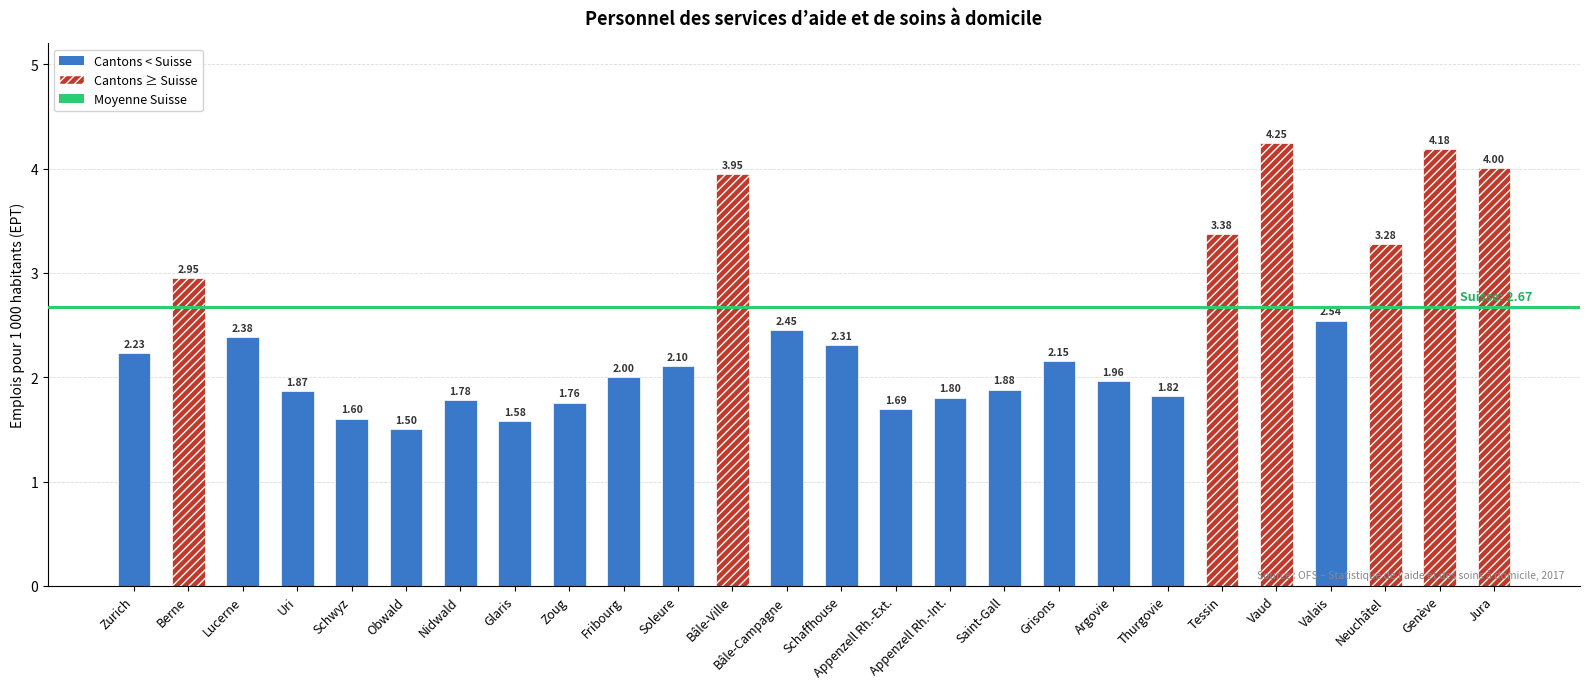

How many data points does each series have?

26